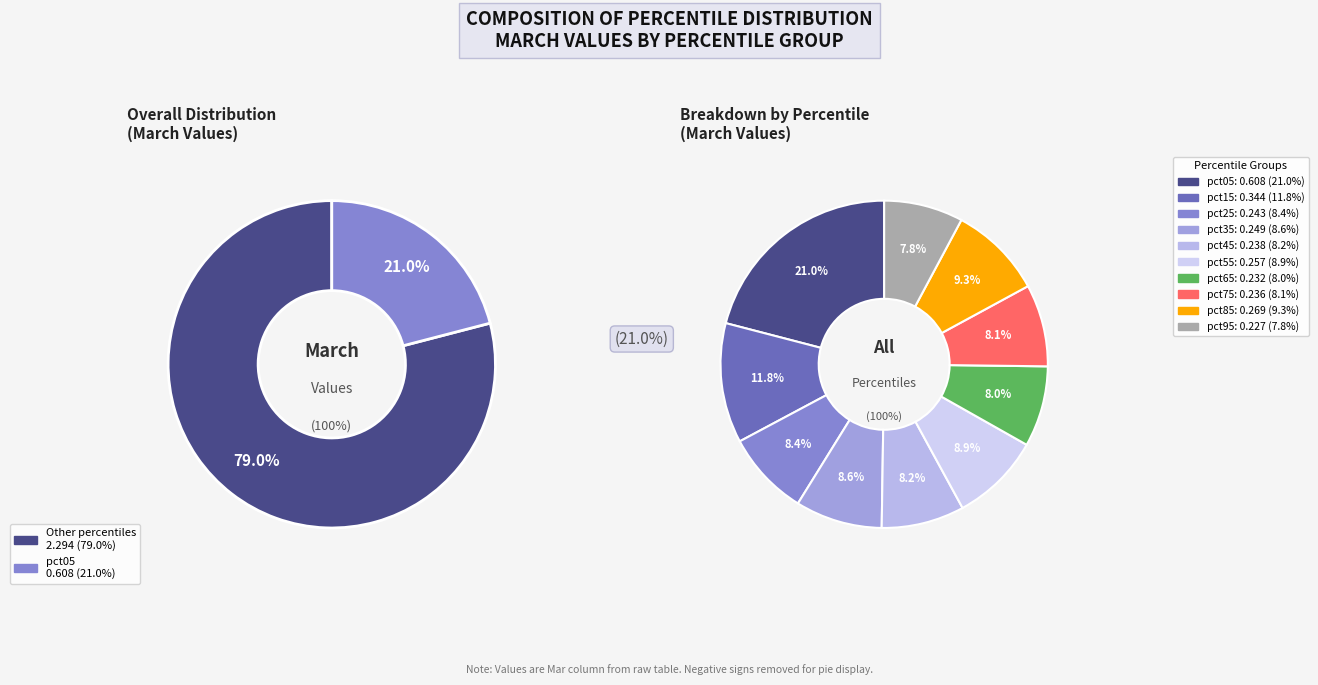

What is the smallest slice in the pie chart?

pct95